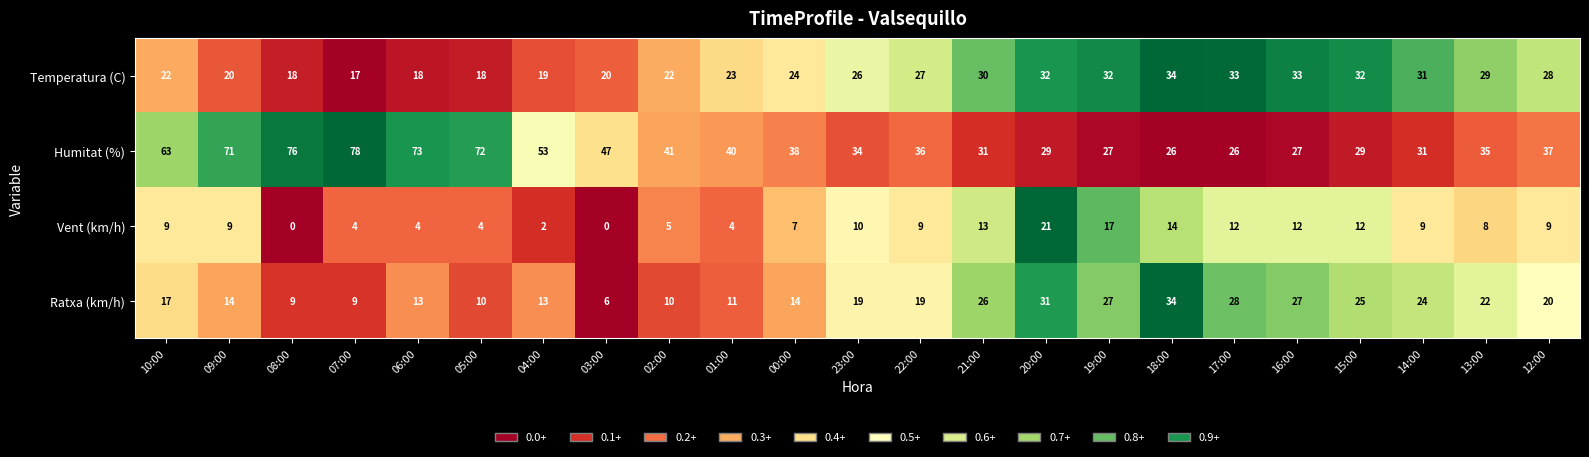

Which series has the largest total across all categories?

Humitat (%)